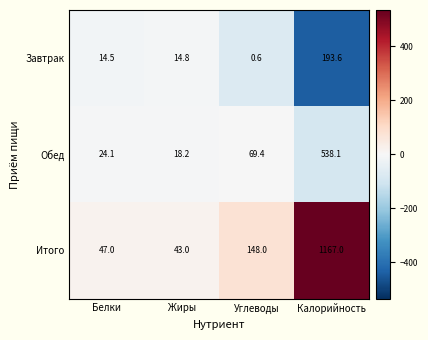

What is the minimum value shown in the chart?

0.6